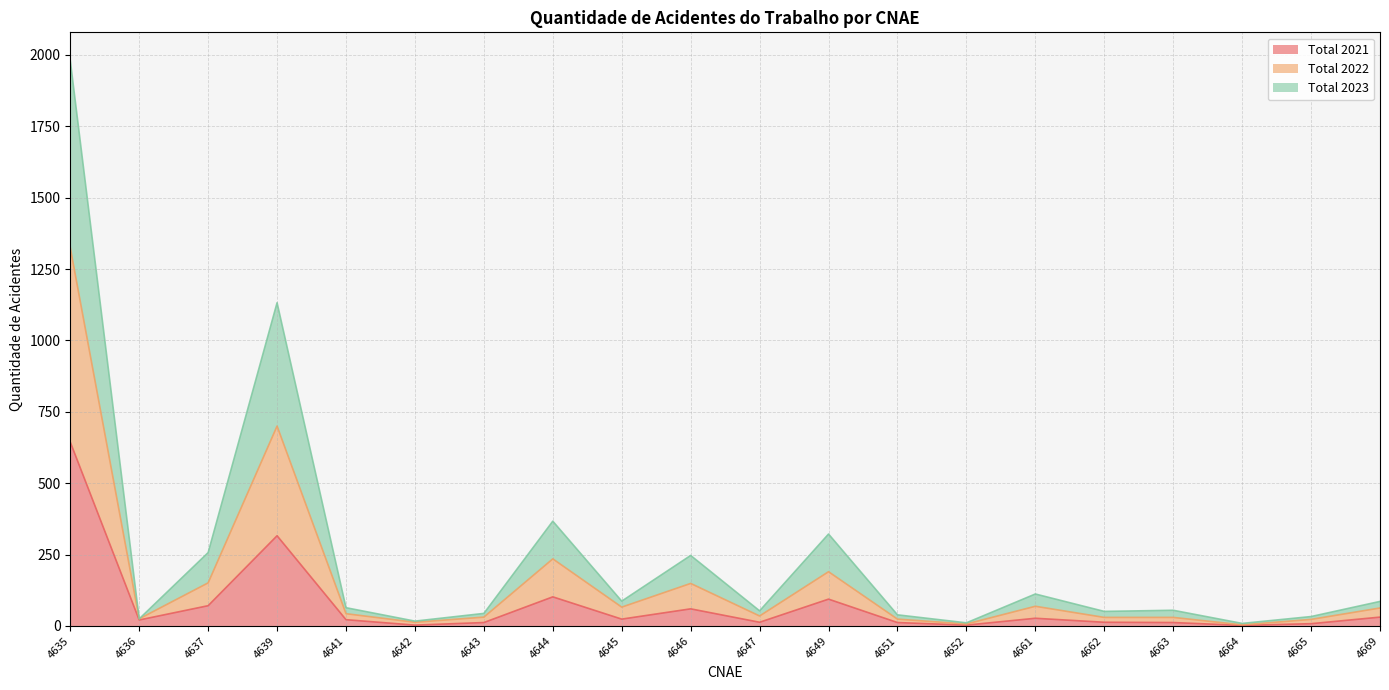

How many interior local peaks does the Total 2021 series have?

5